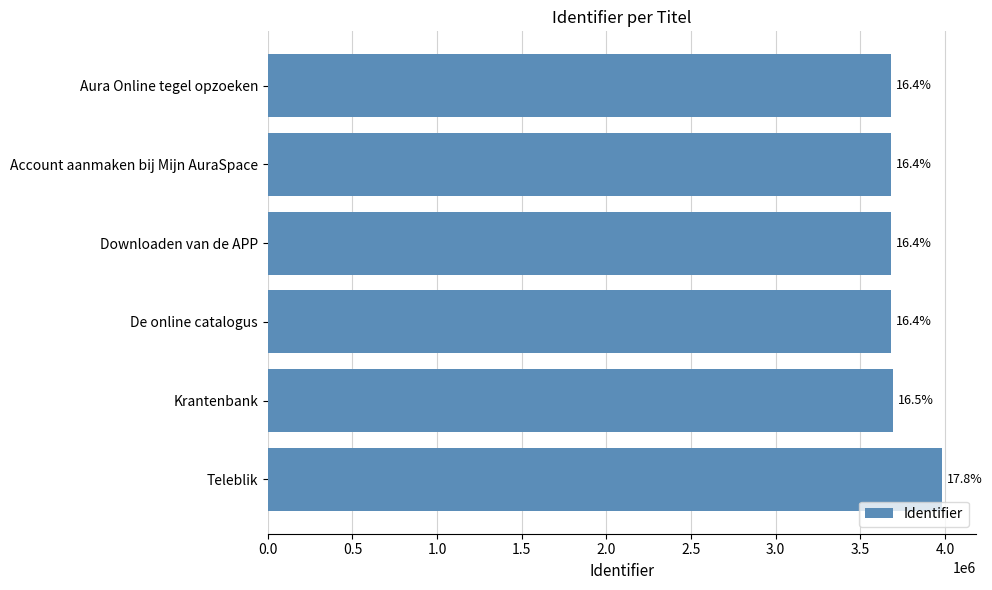

What is the greatest value displayed?

3981700